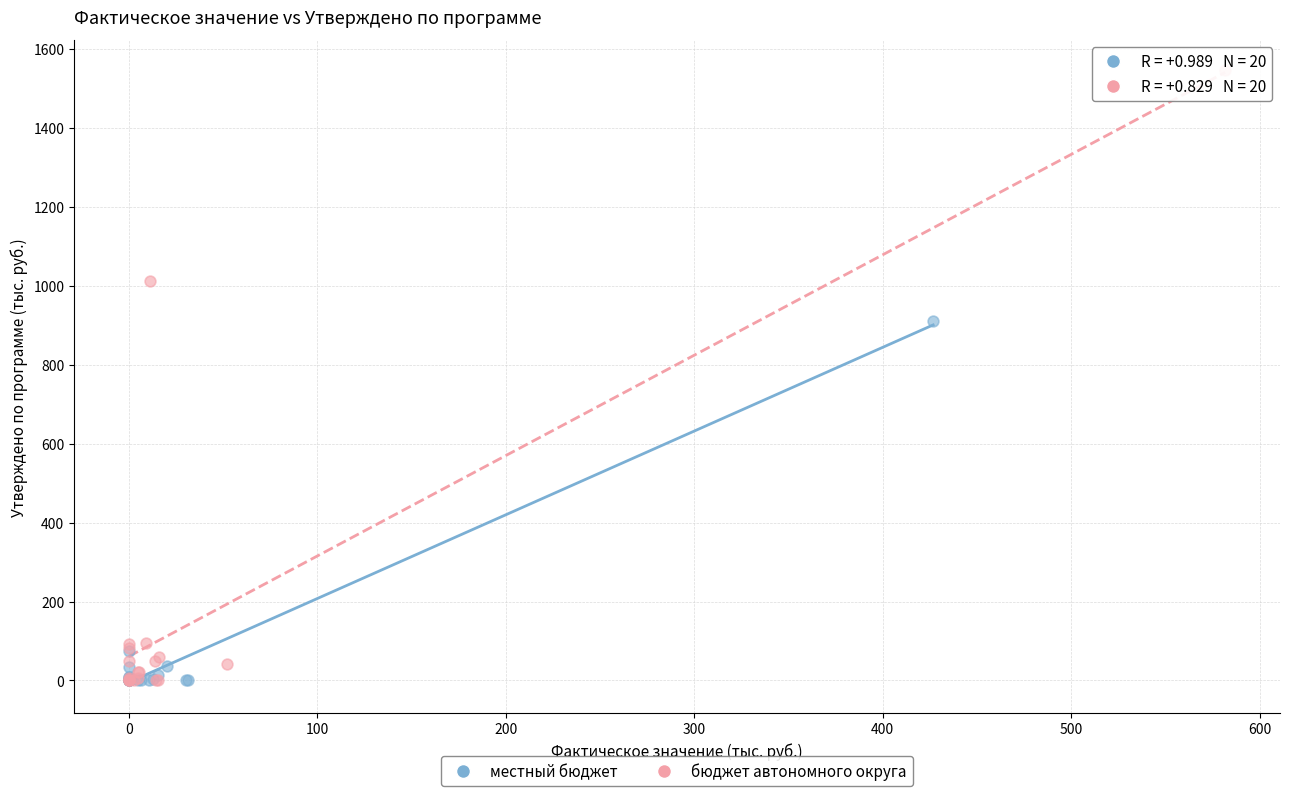

Which series has the widest spread of Y values?

бюджет автономного округа